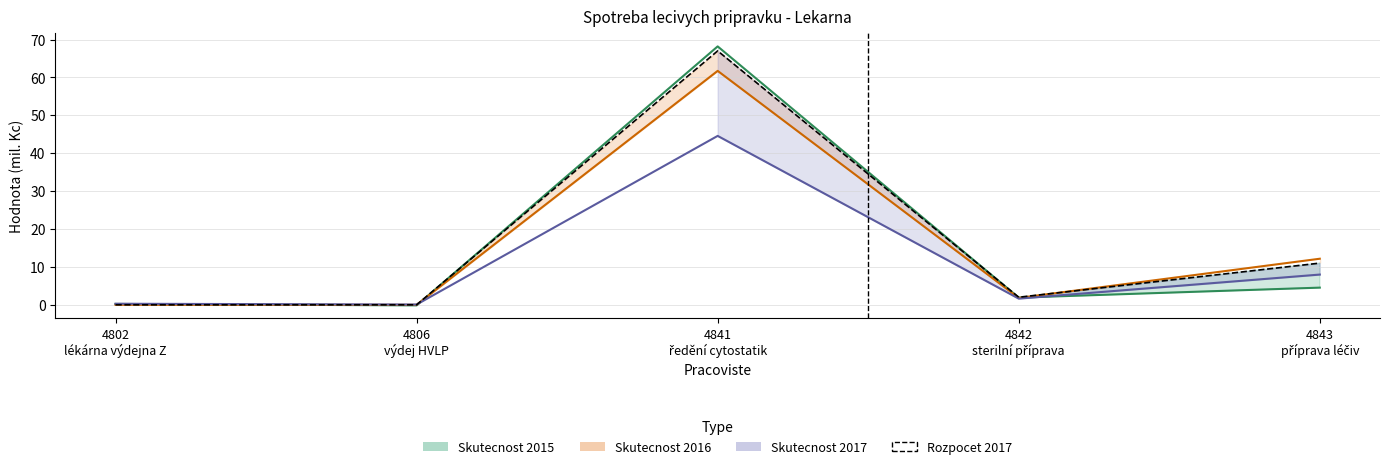

The chart shows a value of 11 at 4843
příprava léčiv. True or false?

True